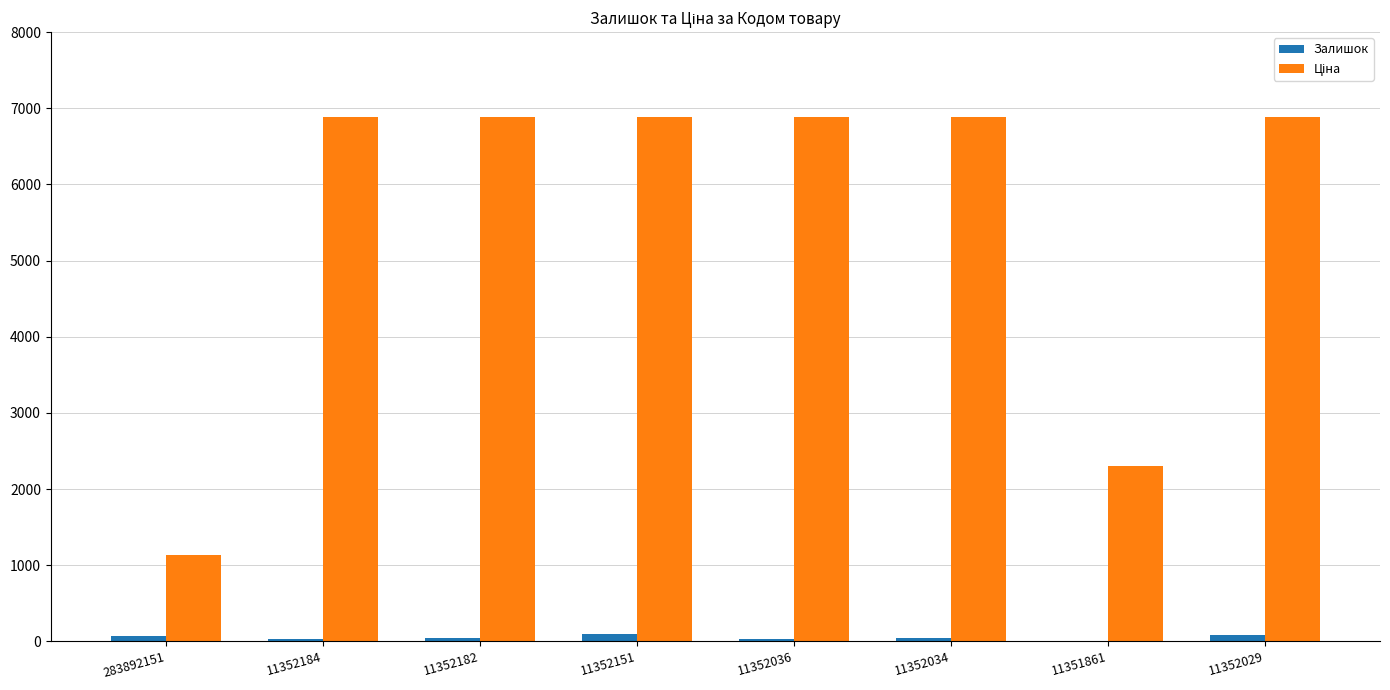

Are the bars grouped side by side (vs. stacked)?

Yes